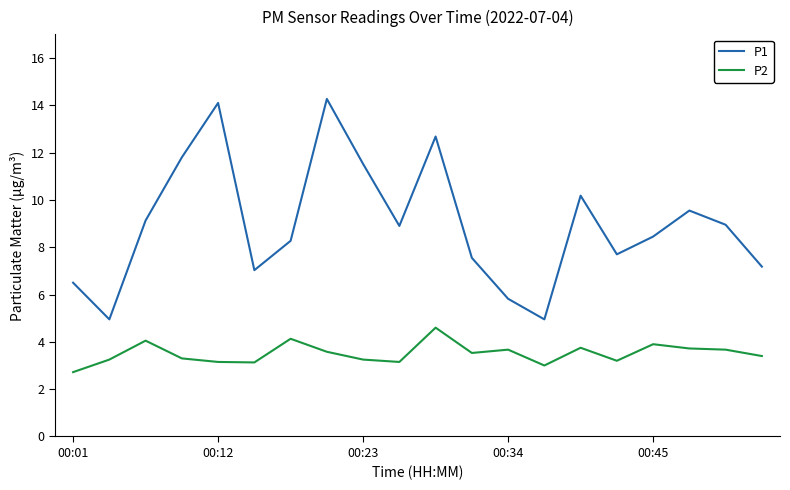

What is the difference between the maximum and minimum values in the P2 series?

1.9